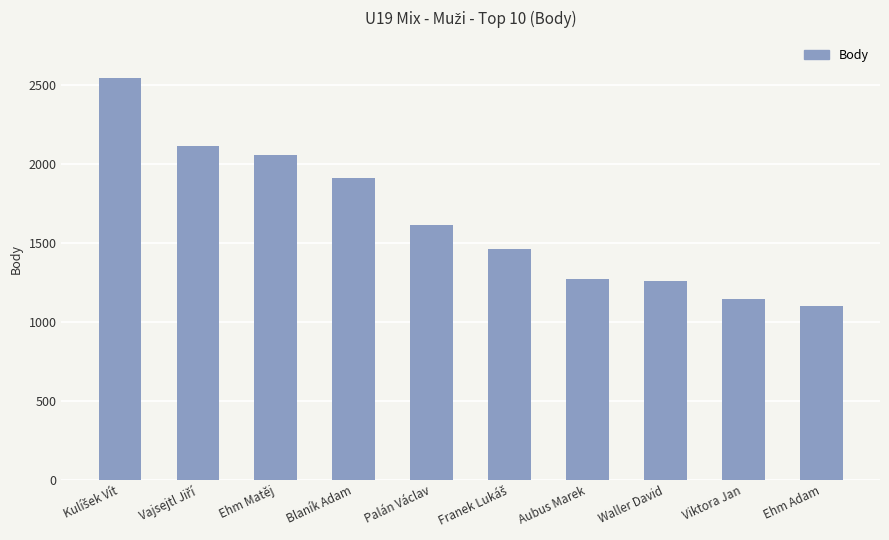

What is the value of the 6th bar from the left?

1464